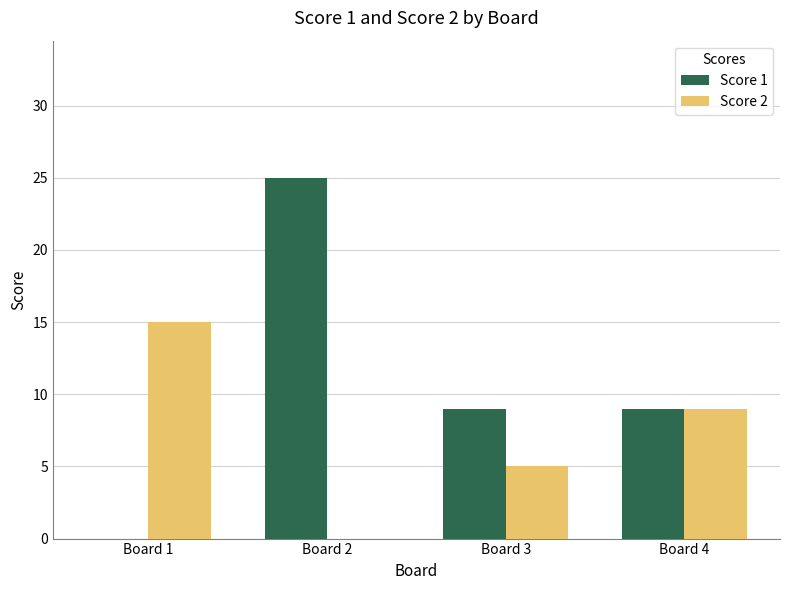

What is the difference between the Score 1 values at Board 1 and Board 3?

9